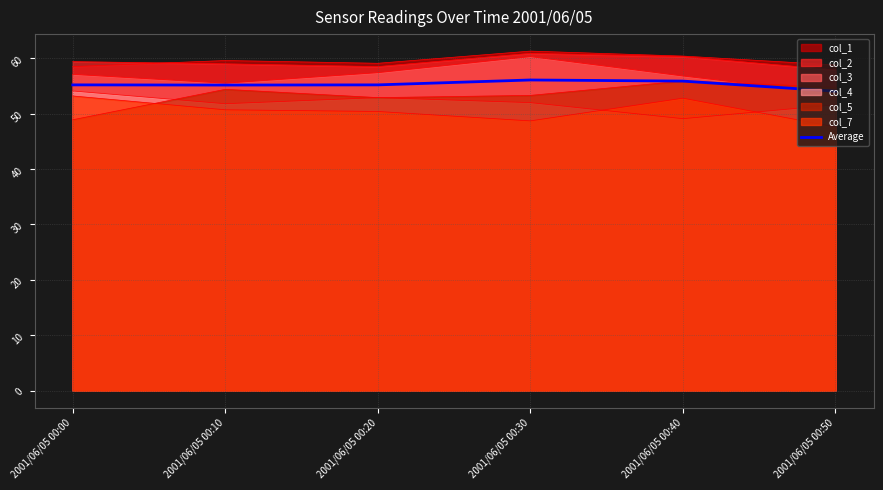

What is the smallest value displayed?

54.1